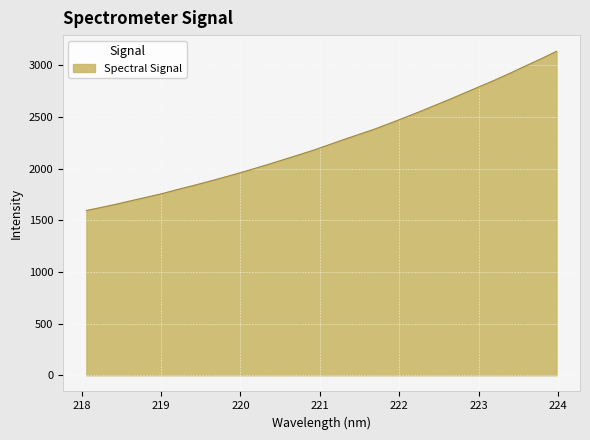

What is the minimum value shown in the chart?

1595.2